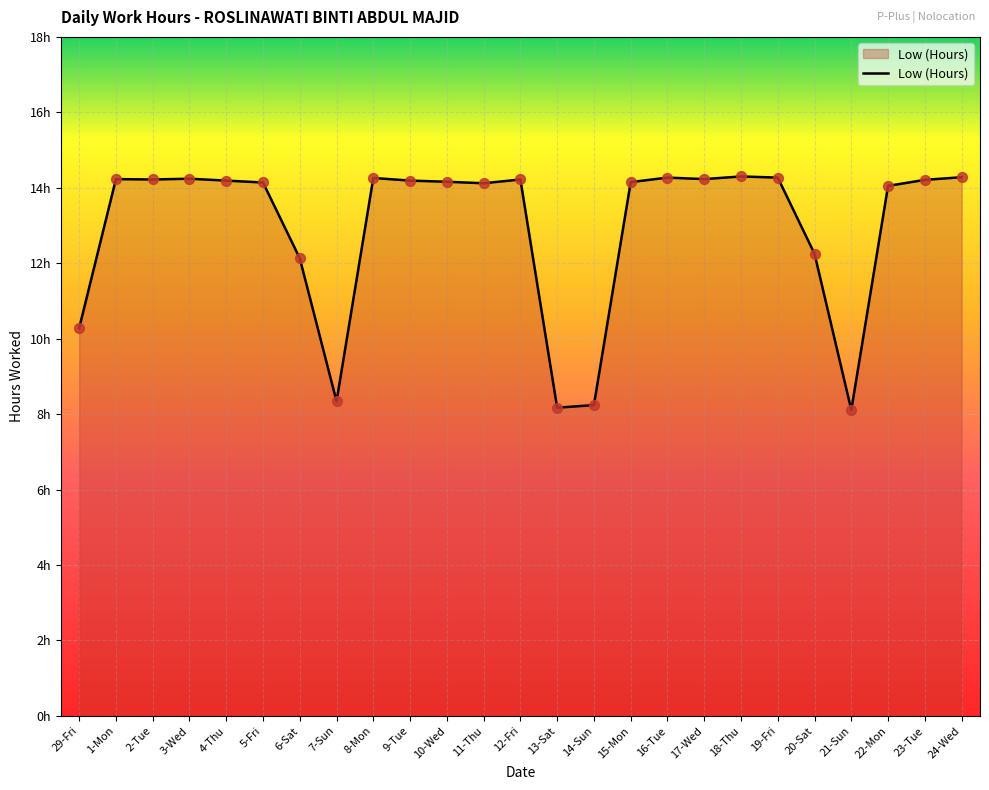

Between 21-Sun and 8-Mon, which is larger?

8-Mon